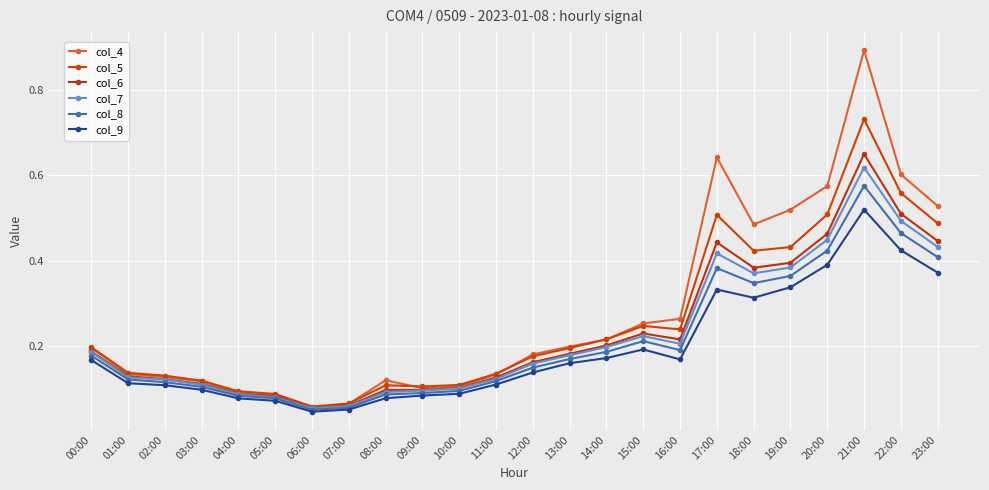

How many categories are shown in the chart?

24